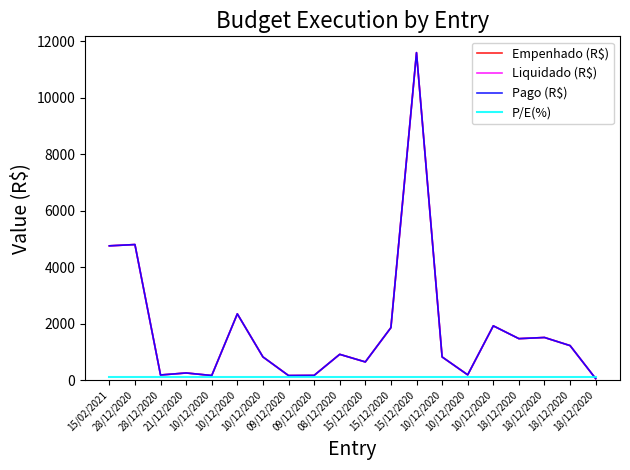

True or false: P/E(%) has more than 1 interior local peaks.

False